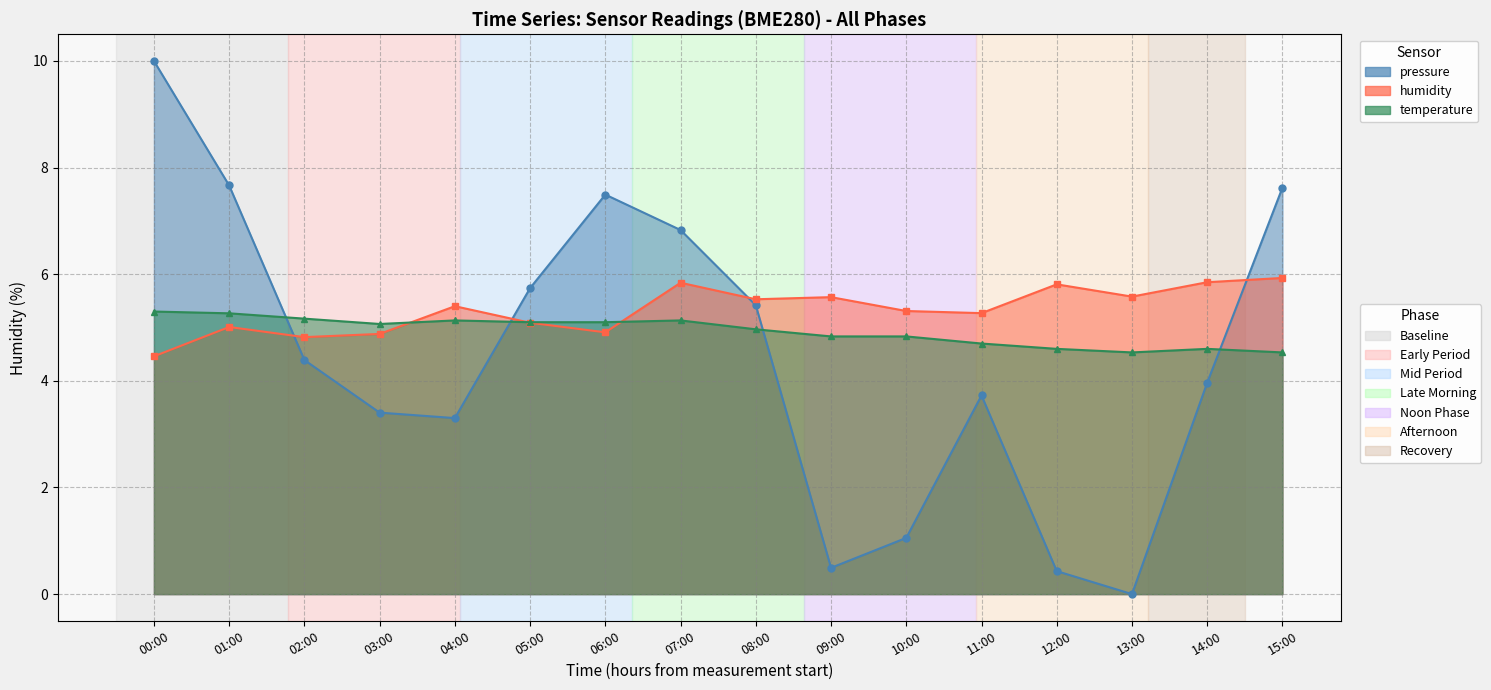

At which label does humidity first exceed 5?

01:00